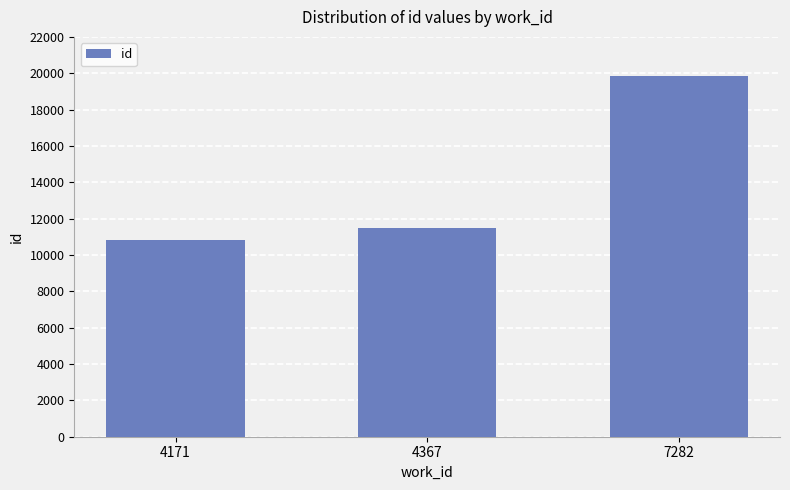

Rank the categories by value from lowest to highest.

4171, 4367, 7282